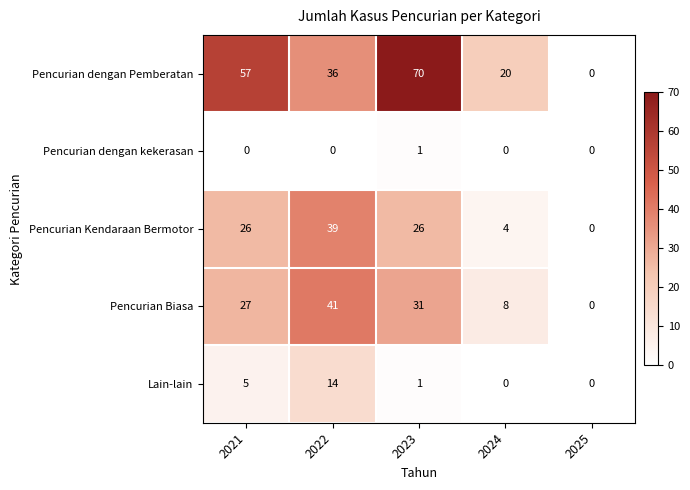

What is the difference between the maximum and minimum values in the Pencurian Kendaraan Bermotor series?

39